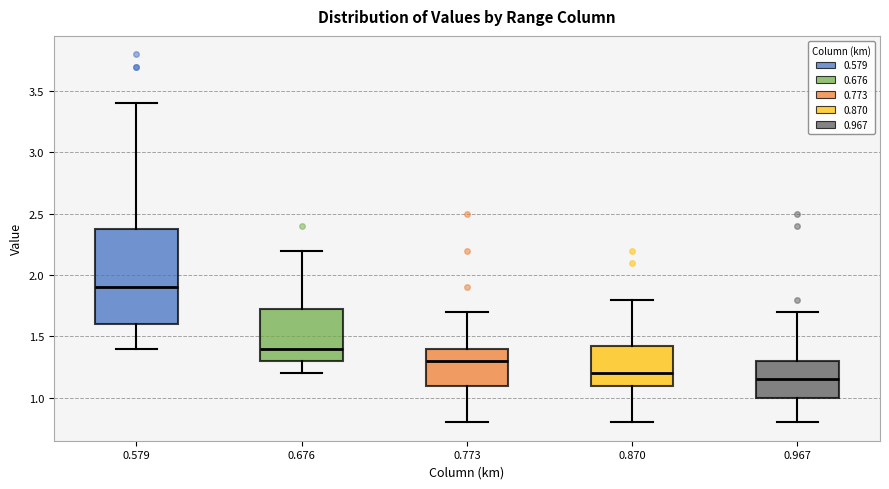

Reading left to right, read every box against the y-axis: the position of its median line, the range the box covers, and the ends of its whiskers. The values are not printed on the chart, so give them approximately, as read against the axis.

0.579: median 1.90, box 1.60 to 2.40, whiskers 1.40 to 3.40
0.676: median 1.40, box 1.30 to 1.75, whiskers 1.20 to 2.20
0.773: median 1.30, box 1.10 to 1.40, whiskers 0.80 to 1.70
0.870: median 1.20, box 1.10 to 1.45, whiskers 0.80 to 1.80
0.967: median 1.15, box 1.00 to 1.30, whiskers 0.80 to 1.70